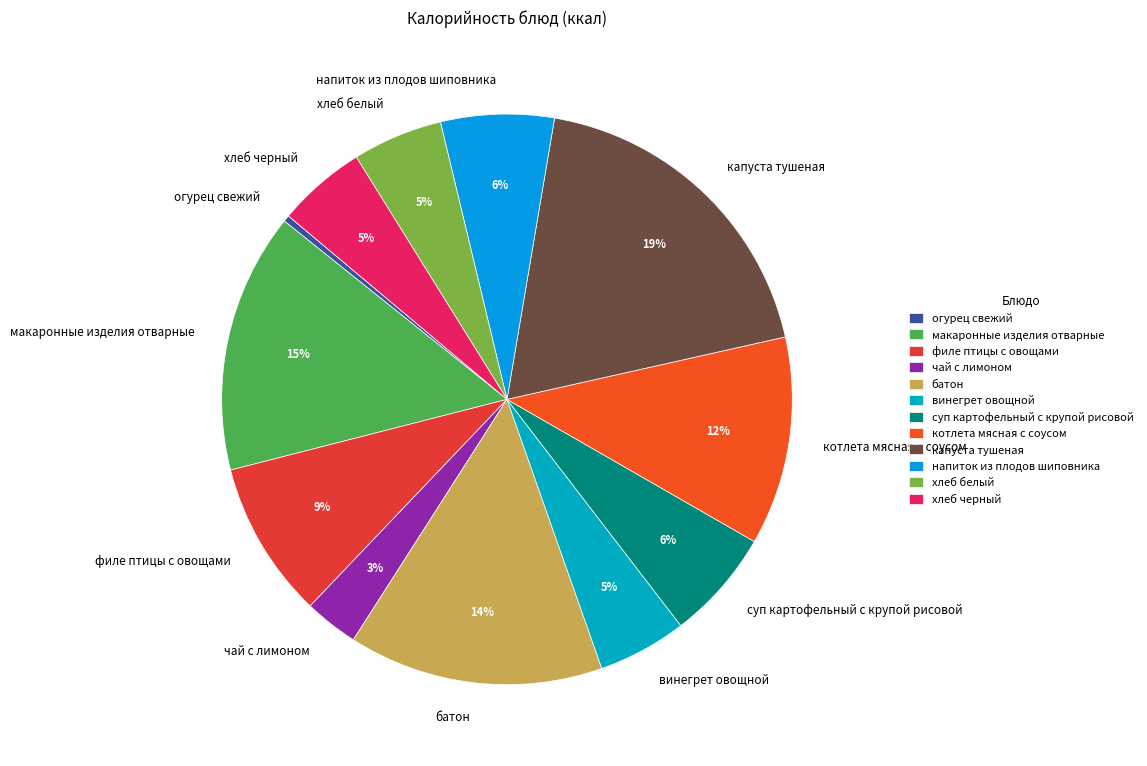

Which slice is the largest?

капуста тушеная